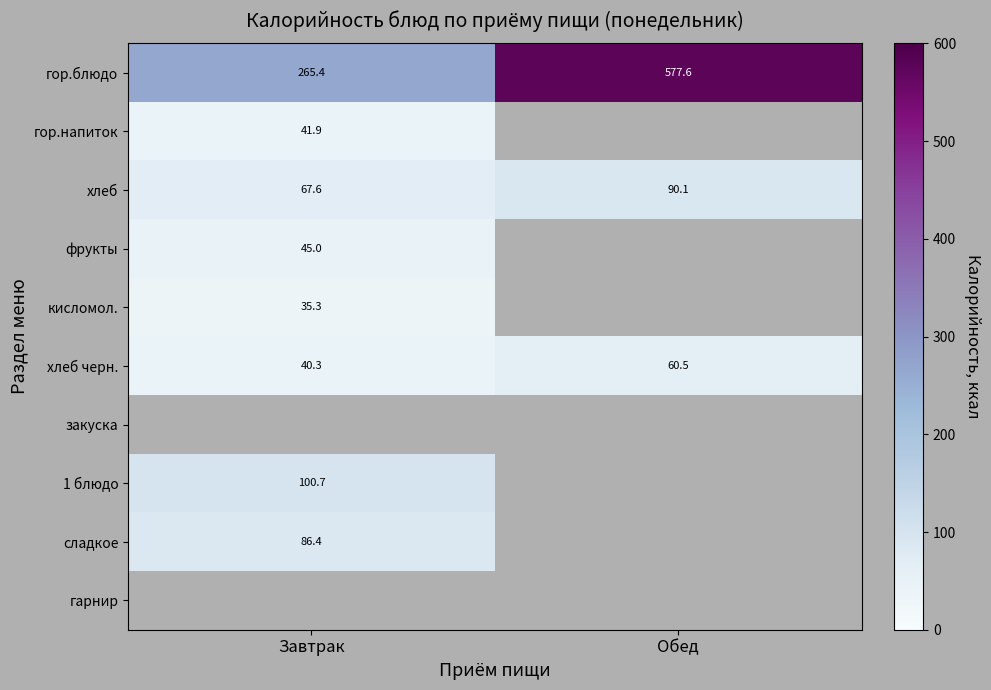

How many series are shown in this chart?

10